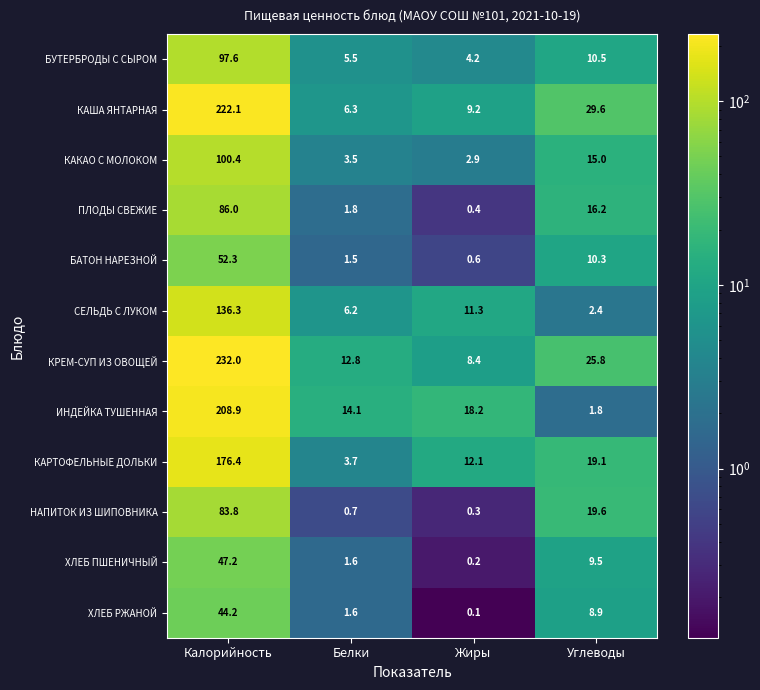

What is the difference between the БАТОН НАРЕЗНОЙ values at Калорийность and Жиры?

51.7